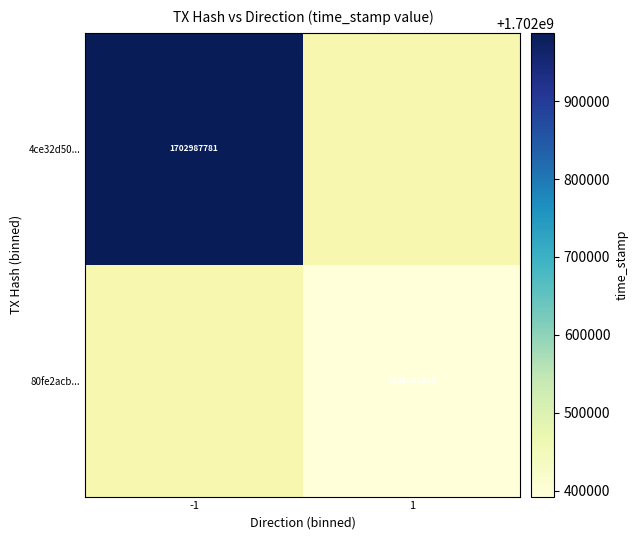

True or false: 4ce32d50... has a value of 1184456870 at -1.

False